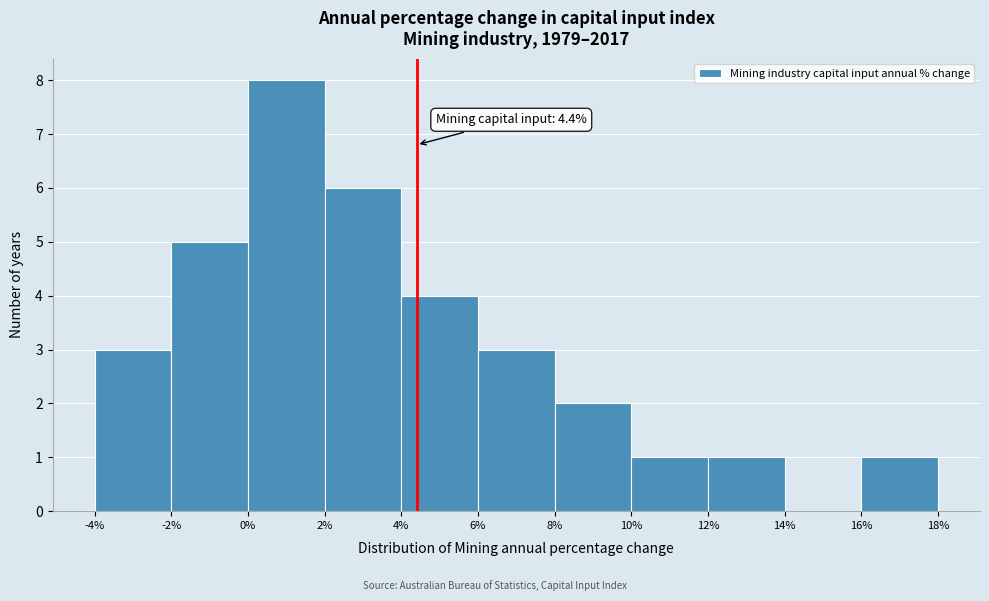

Over which range of the x-axis is the bar tallest?

0% to 2%